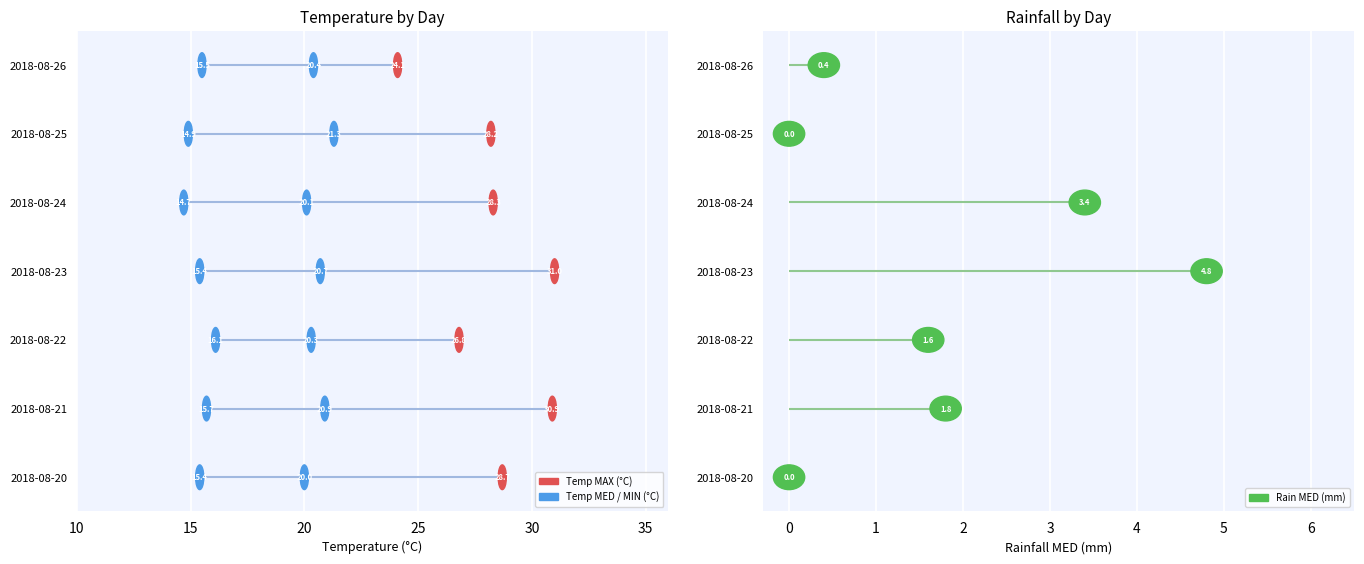

Does the chart contain any negative values?

No